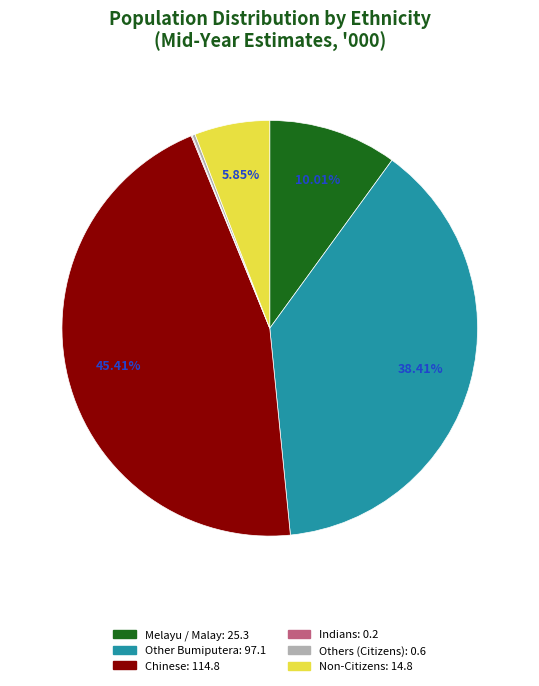

Does any single category account for the majority?

No